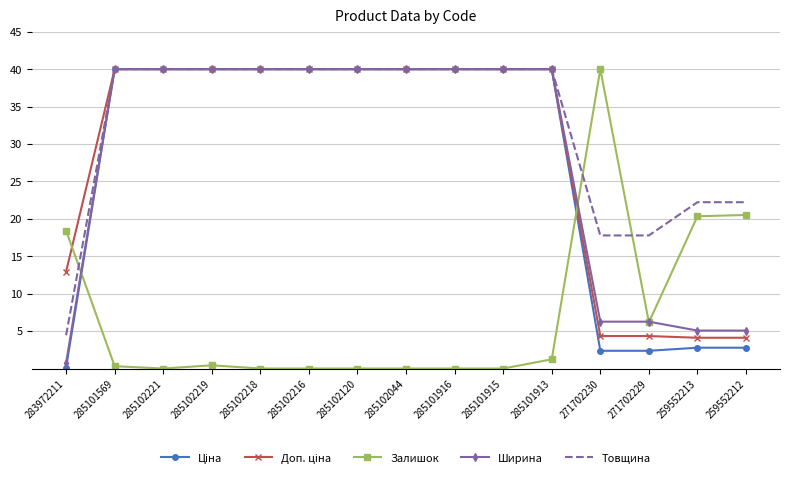

What position from the left is 259552212?

15